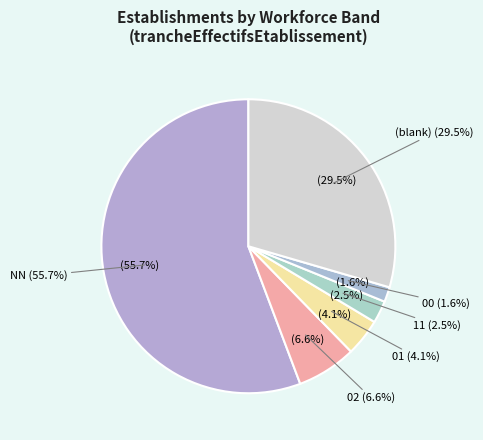

Which category has the biggest portion of the pie?

NN